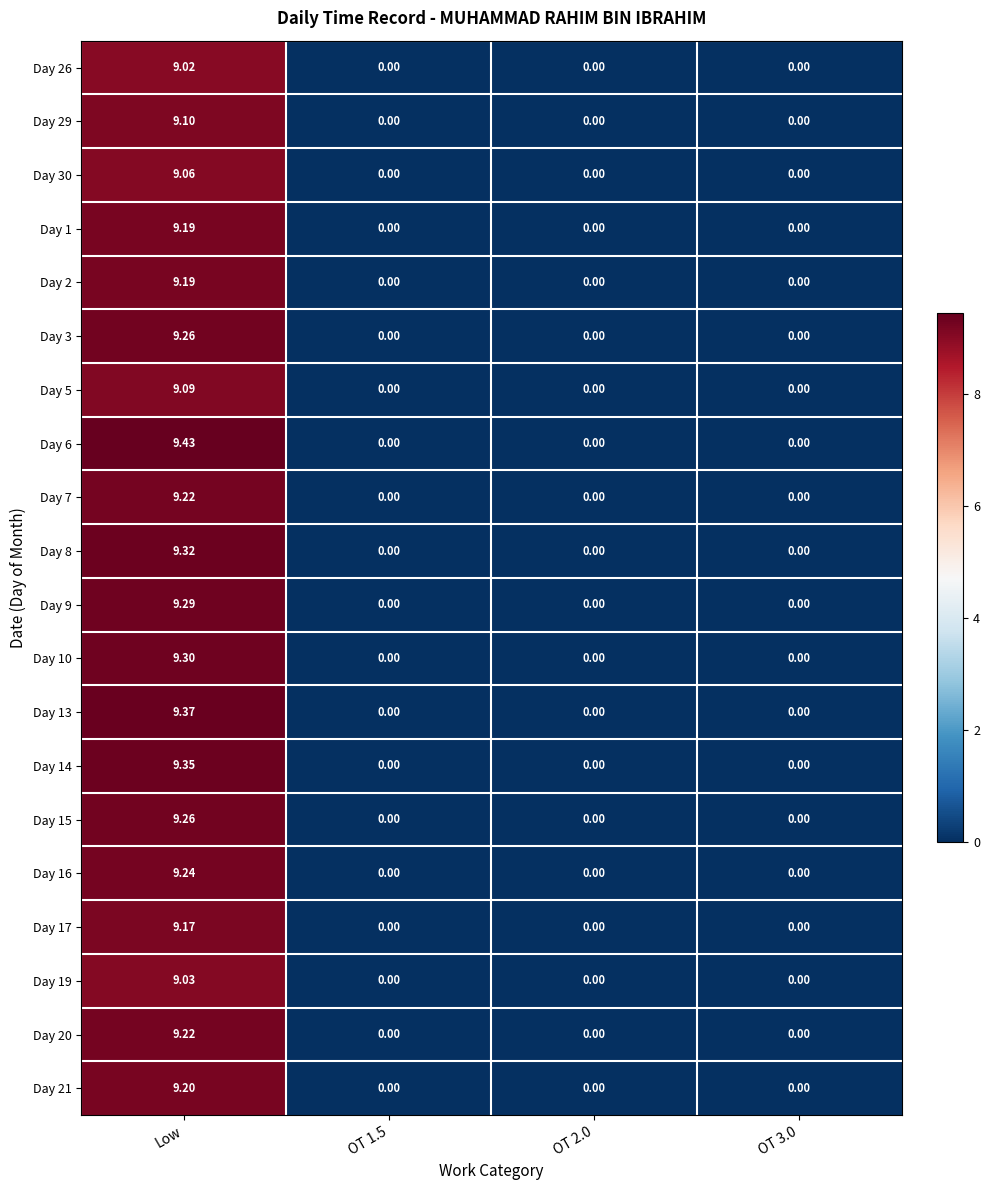

At which category is the sum across all series the highest?

Low